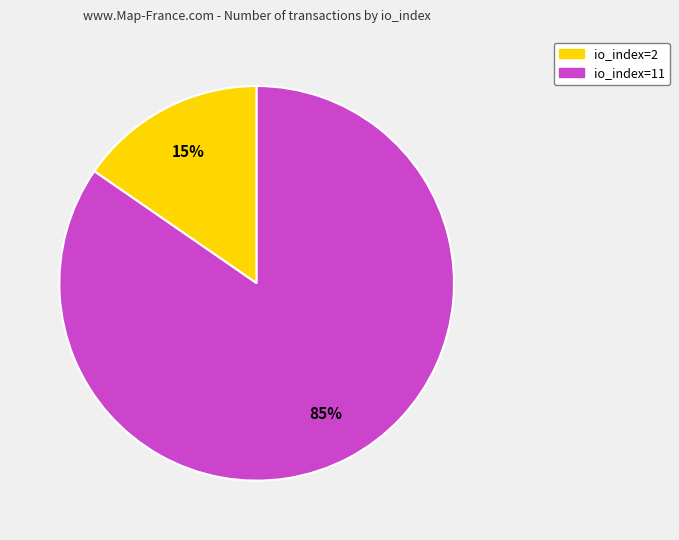

How many segments does this pie chart have?

2